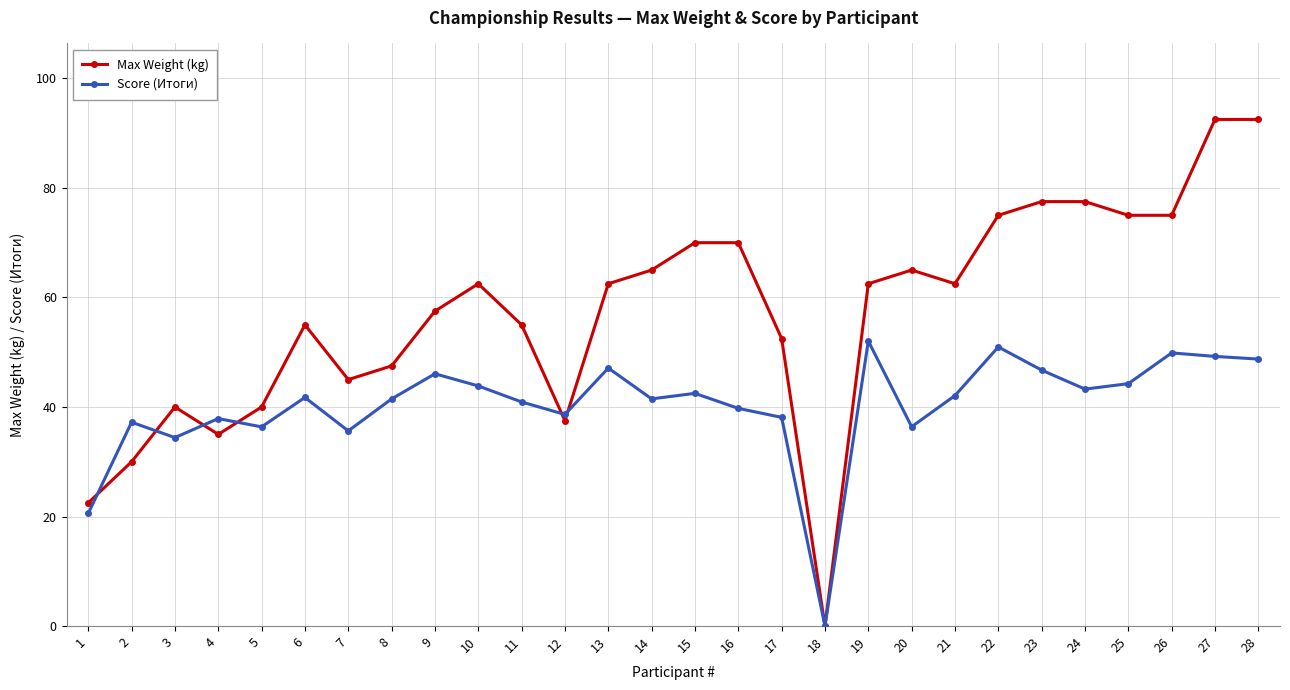

What is the greatest value displayed?

92.5